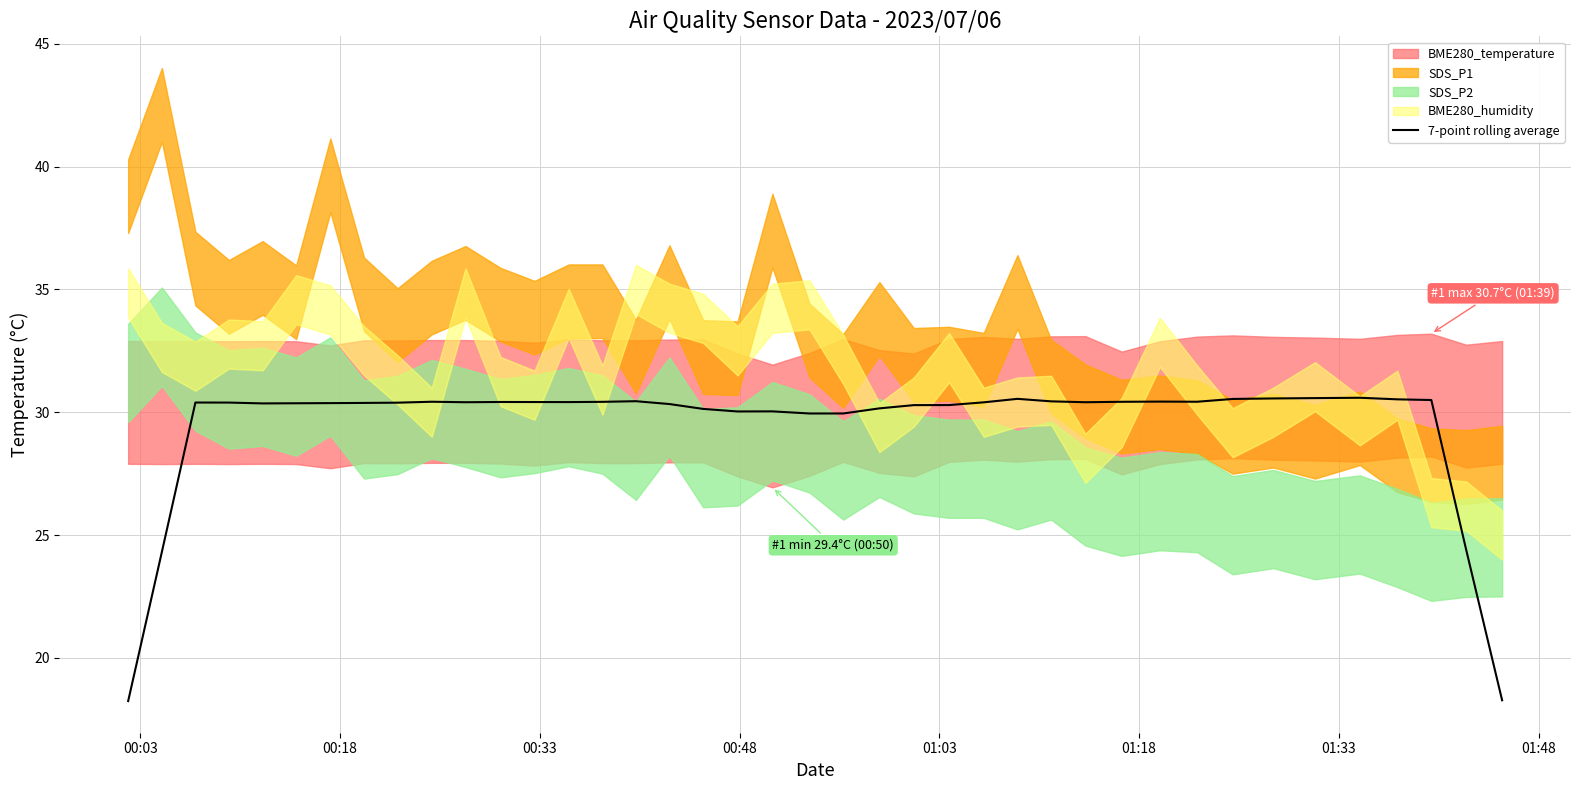

How many data points are above 30?

34